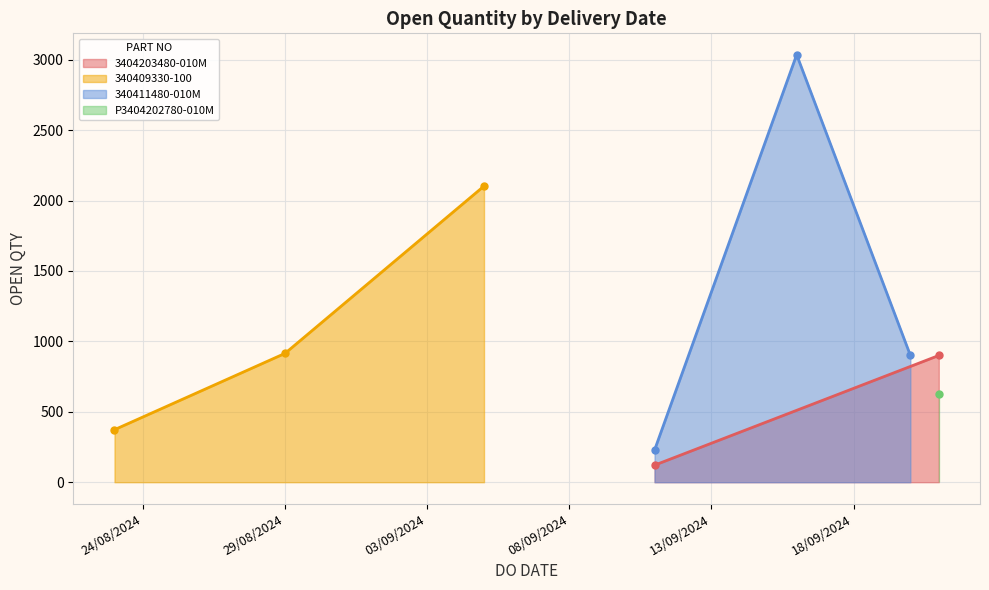

What is the sum of all values?

9203